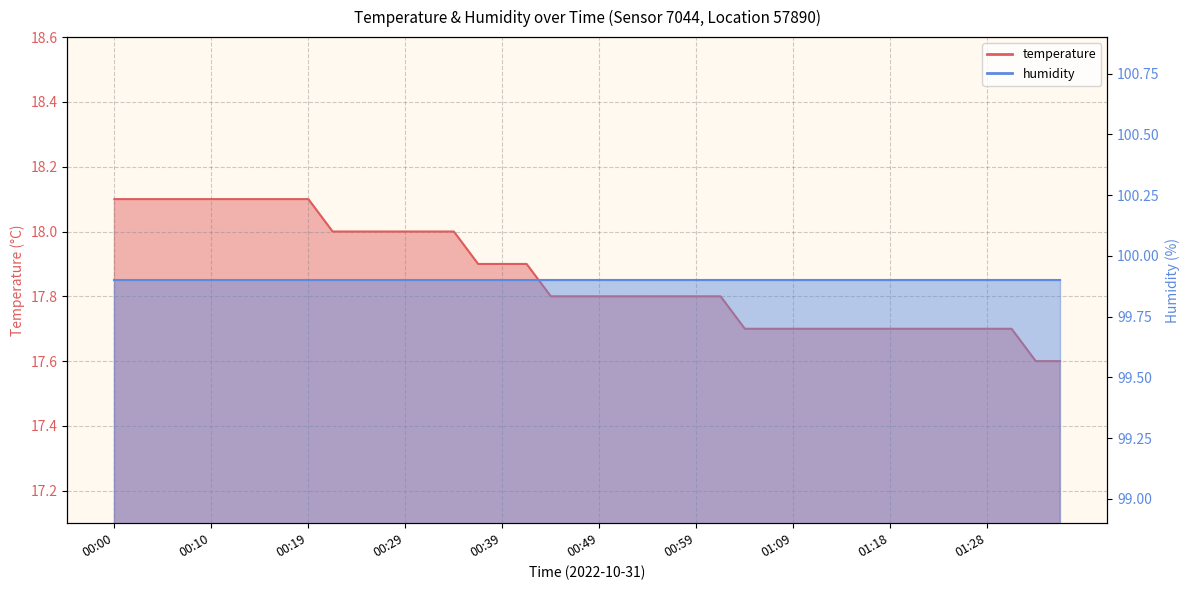

Where is the data nearest to the value 17?

01:33